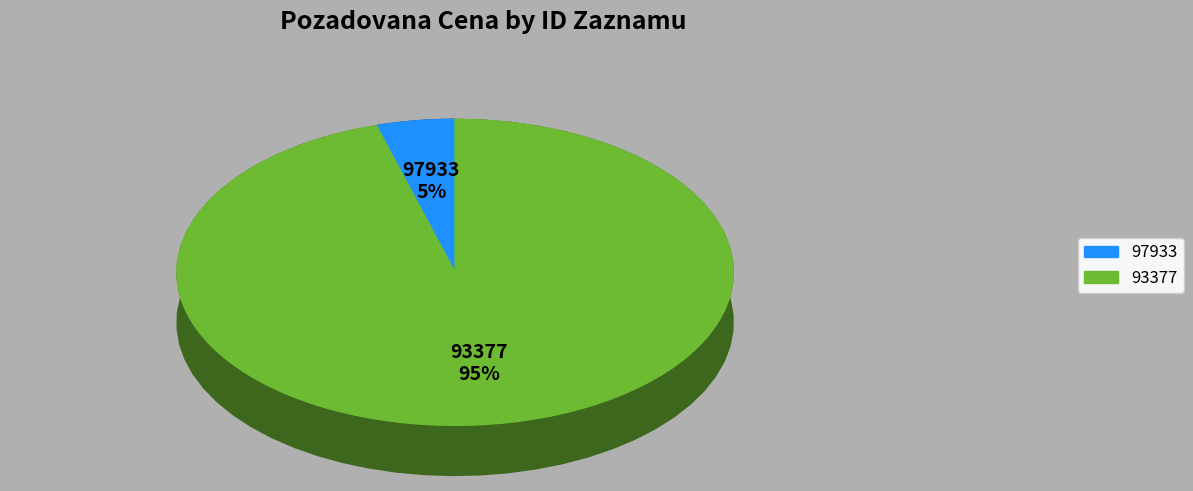

What is the total percentage of 93377 and 97933?

100.0%